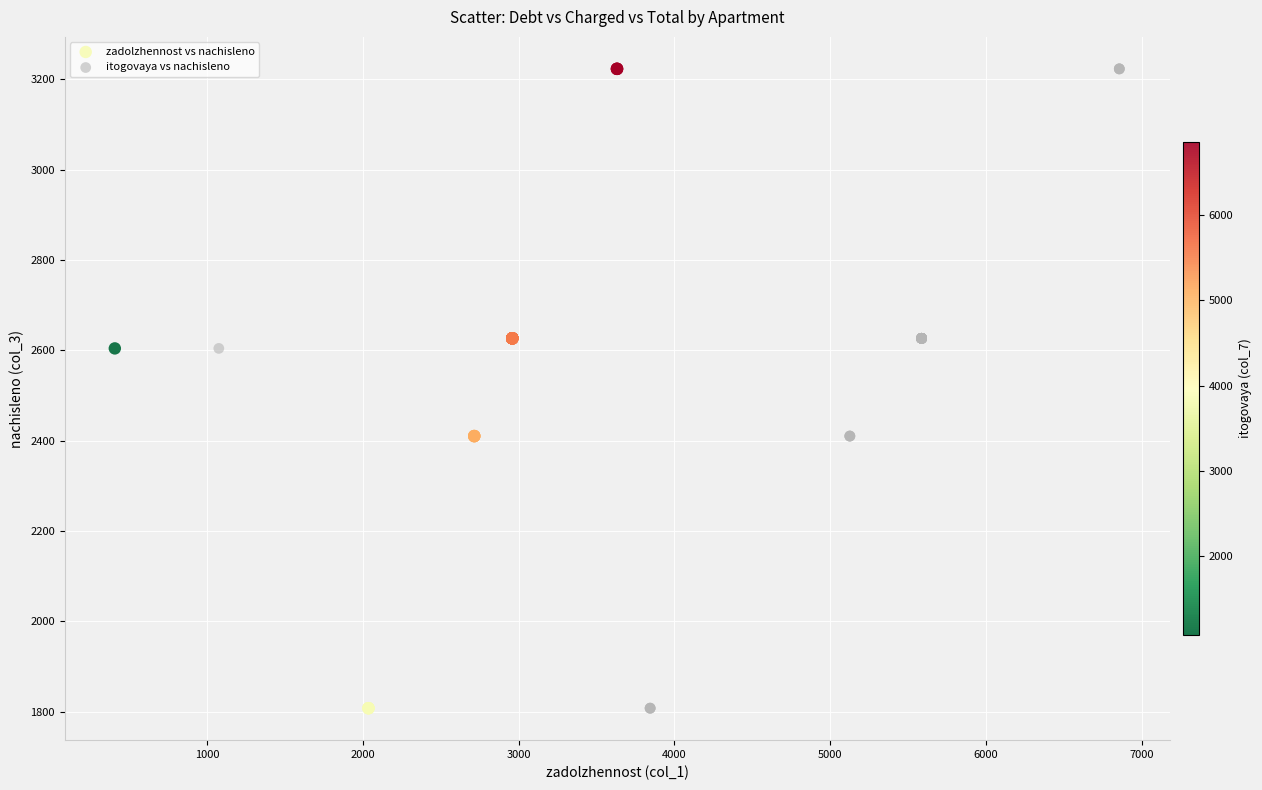

What are all the series names shown in the legend?

zadolzhennost vs nachisleno, itogovaya vs nachisleno